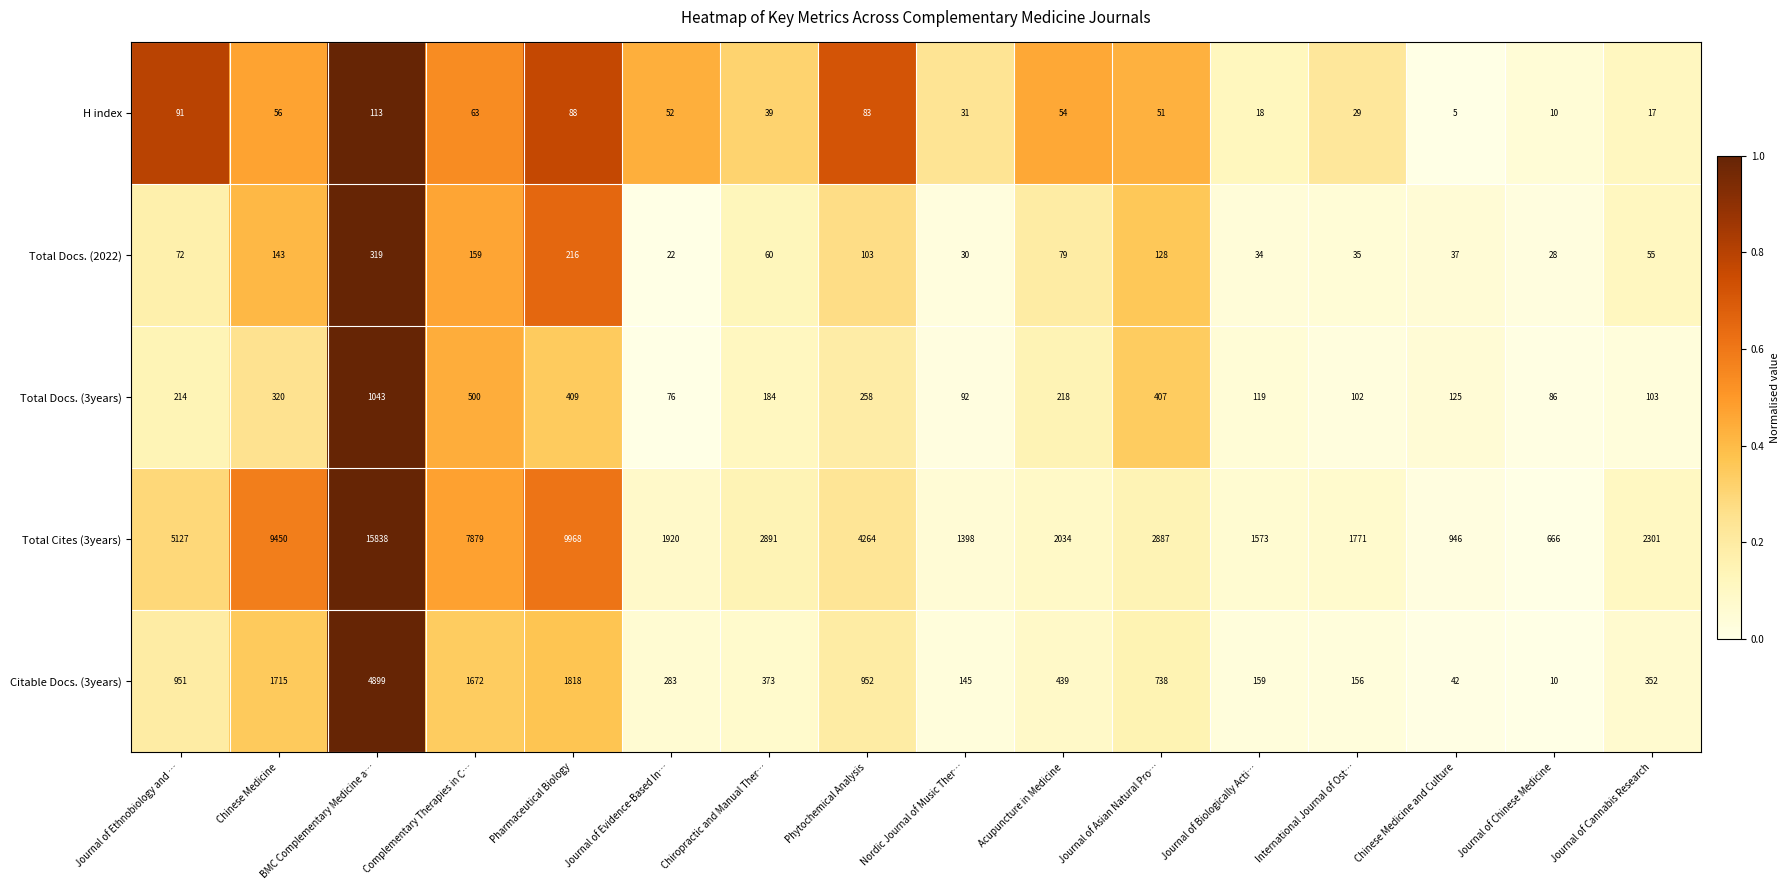

Is it true that H index equals 10 at Journal of Chinese Medicine?

True